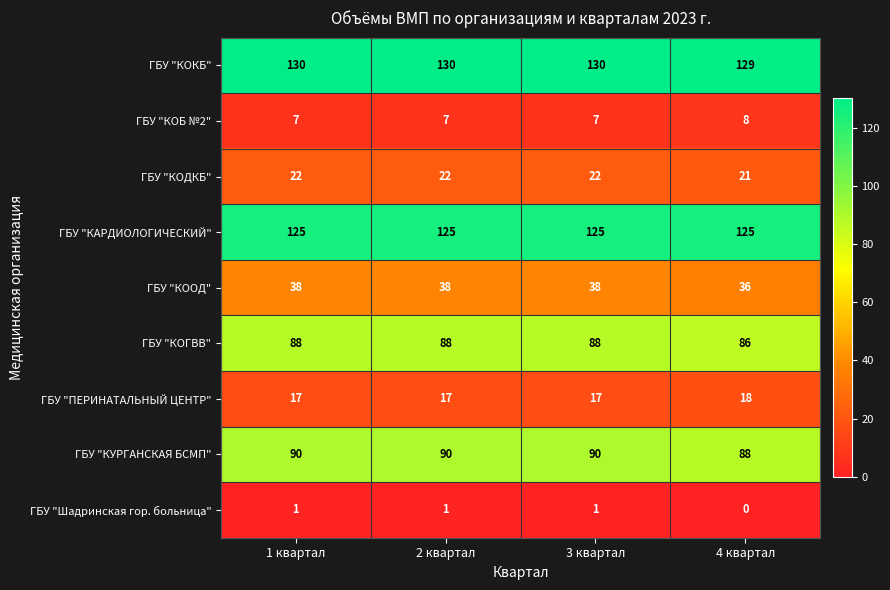

What is the difference between the highest and lowest values at 3 квартал?

129